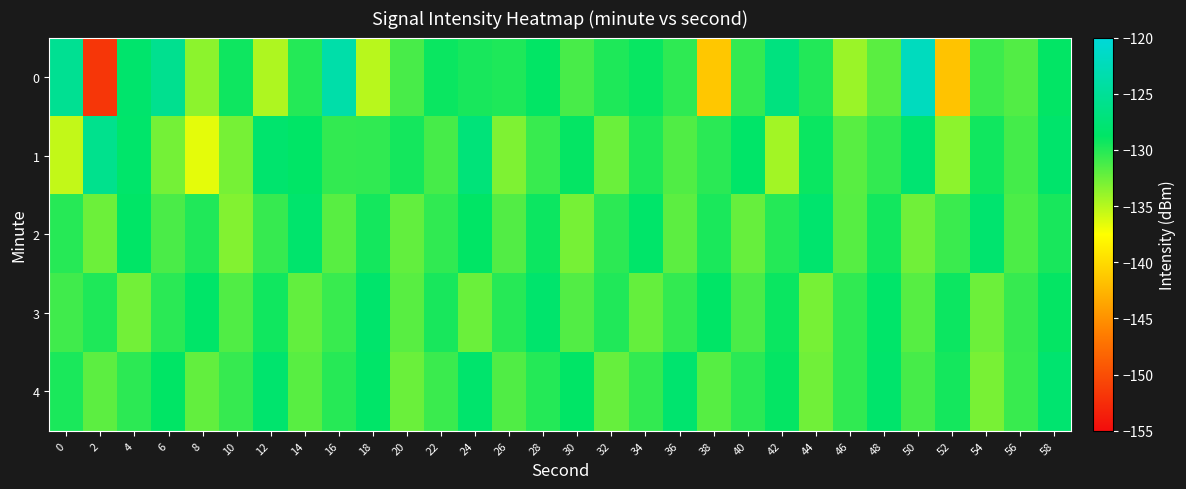

Rank the series by their maximum value, from highest to lowest.

0, 1, 4, 2, 3